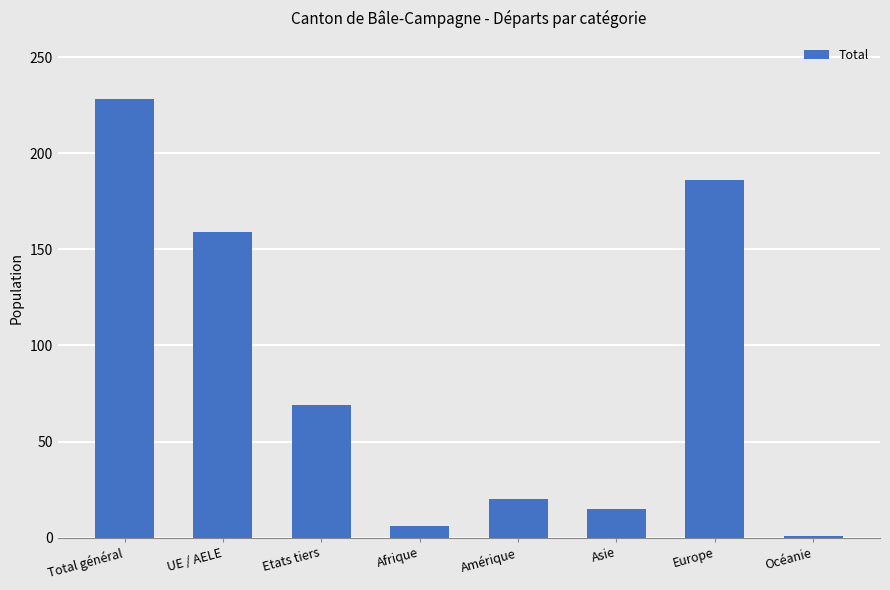

What position from the right is Océanie?

1